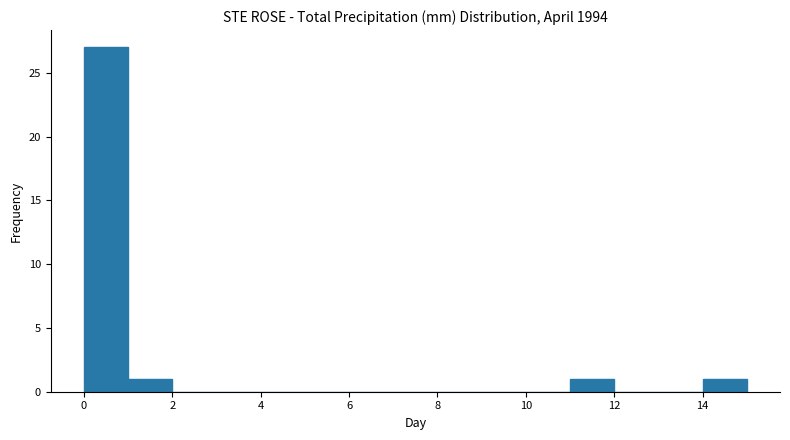

Over which range of the x-axis is the bar tallest?

0 to 1